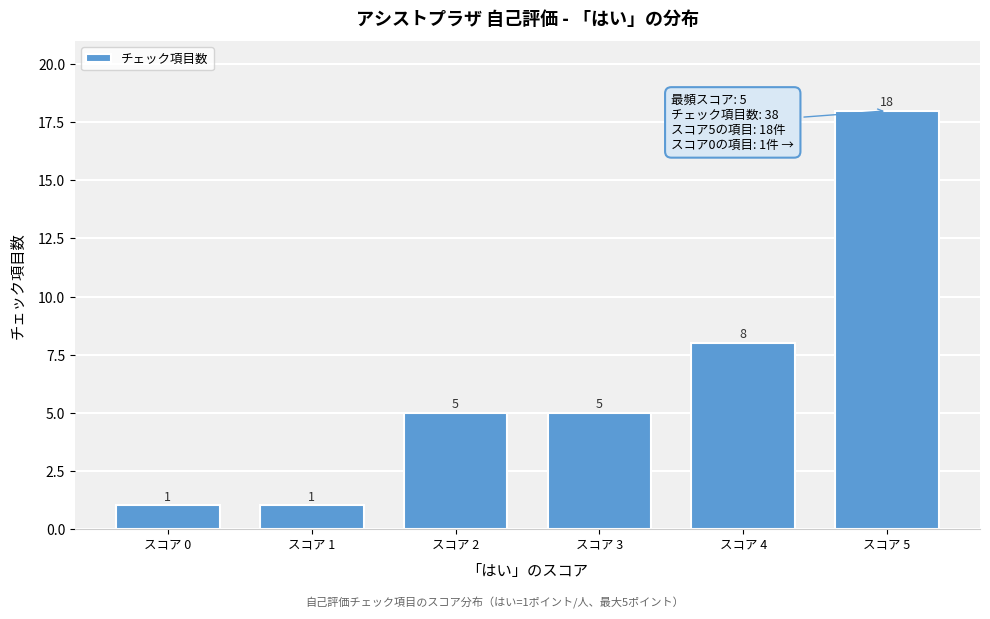

Reading left to right, list all the values displayed in this chart.

スコア 0=1	スコア 1=1	スコア 2=5	スコア 3=5	スコア 4=8	スコア 5=18